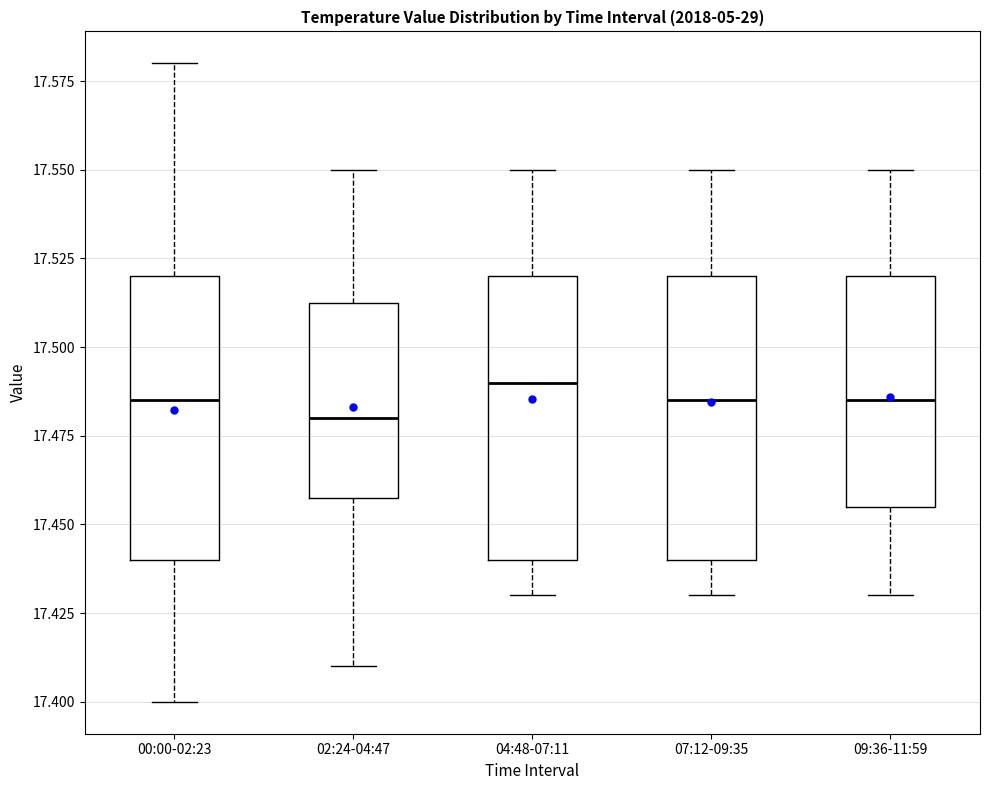

Reading left to right, transcribe this box plot: for each box, give where its median line is, the range the box spans, and where its two whiskers end, as read against the y-axis. The values are not printed on the chart, so give them approximately, as read against the axis.

00:00-02:23: median 17.485, box 17.440 to 17.520, whiskers 17.400 to 17.580
02:24-04:47: median 17.480, box 17.460 to 17.515, whiskers 17.410 to 17.550
04:48-07:11: median 17.490, box 17.440 to 17.520, whiskers 17.430 to 17.550
07:12-09:35: median 17.485, box 17.440 to 17.520, whiskers 17.430 to 17.550
09:36-11:59: median 17.485, box 17.455 to 17.520, whiskers 17.430 to 17.550